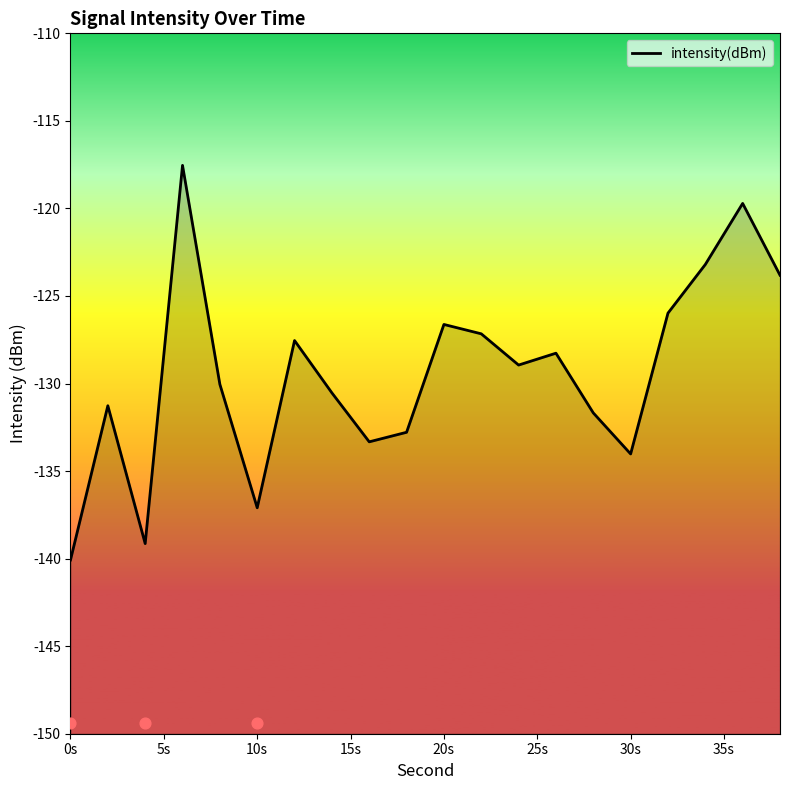

Between 8 and 18, which is larger?

8